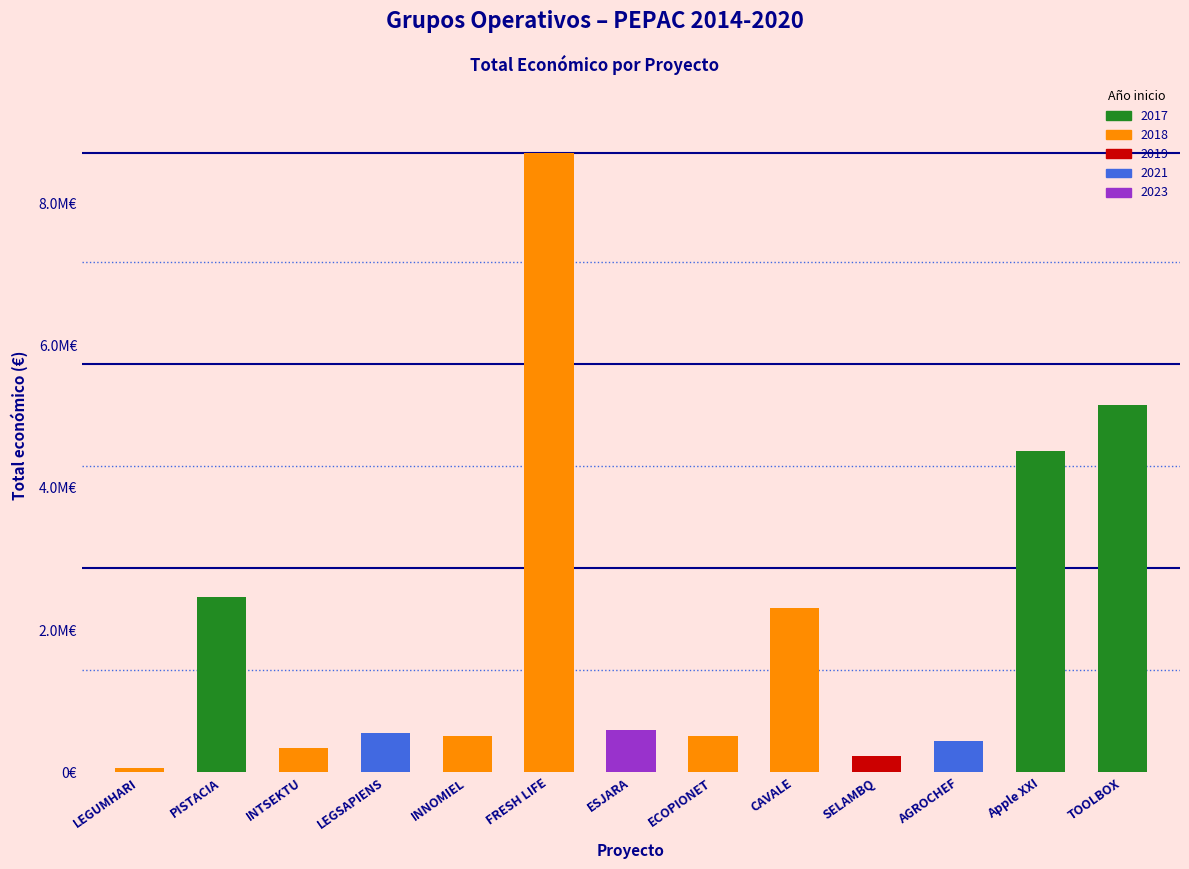

What value does the data have at INNOMIEL, to the nearest 100?

508100